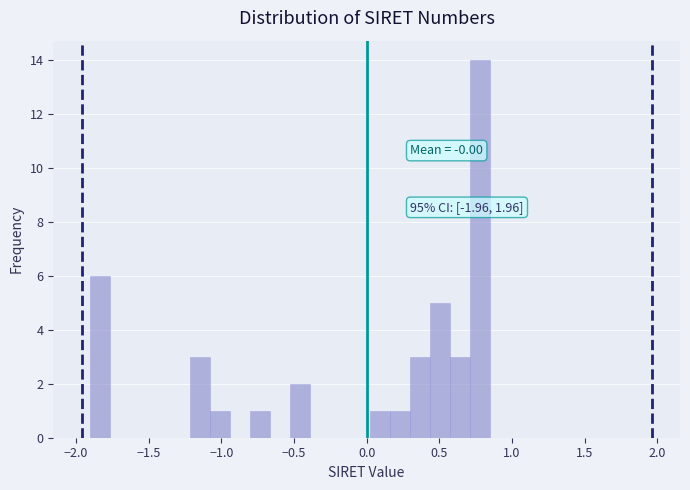

Read against the x-axis, roughly where is the centre of the tallest bar?

0.80